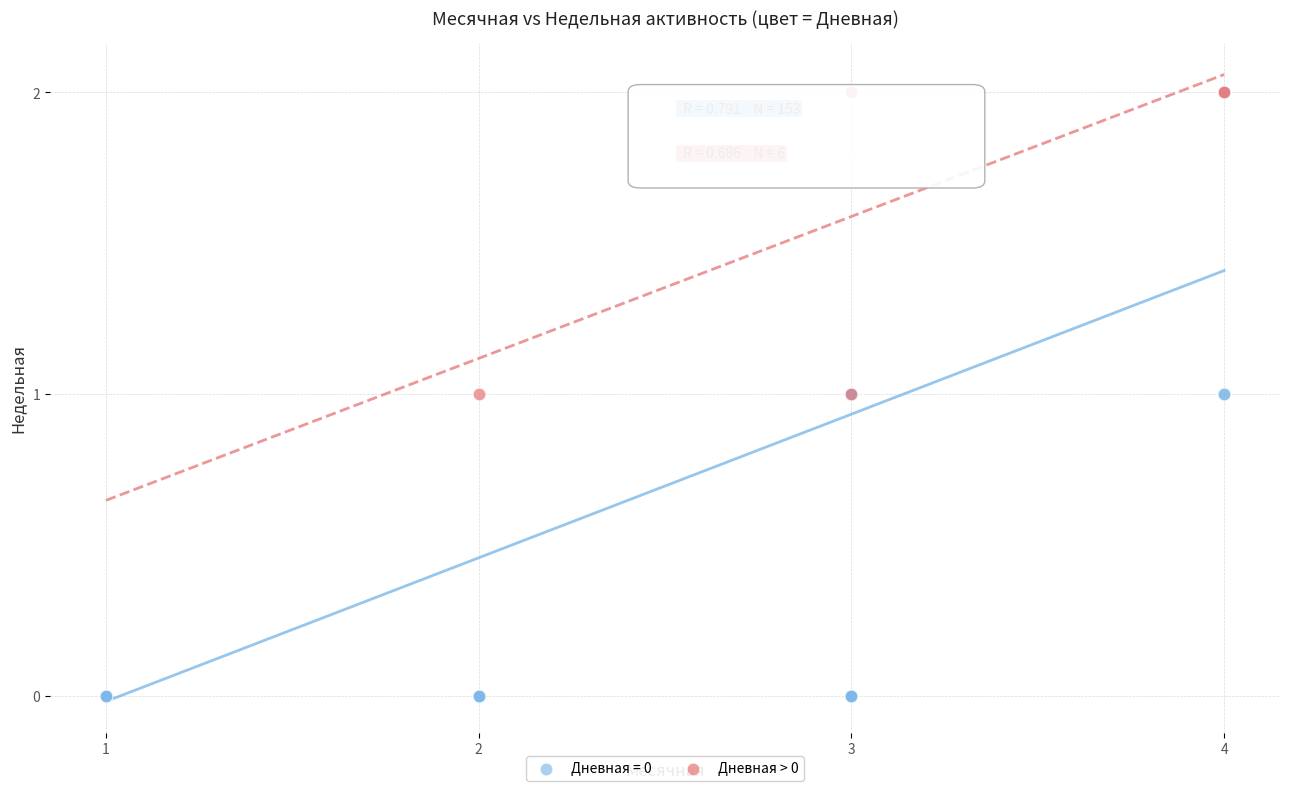

Which series reaches the minimum Y coordinate?

Дневная = 0